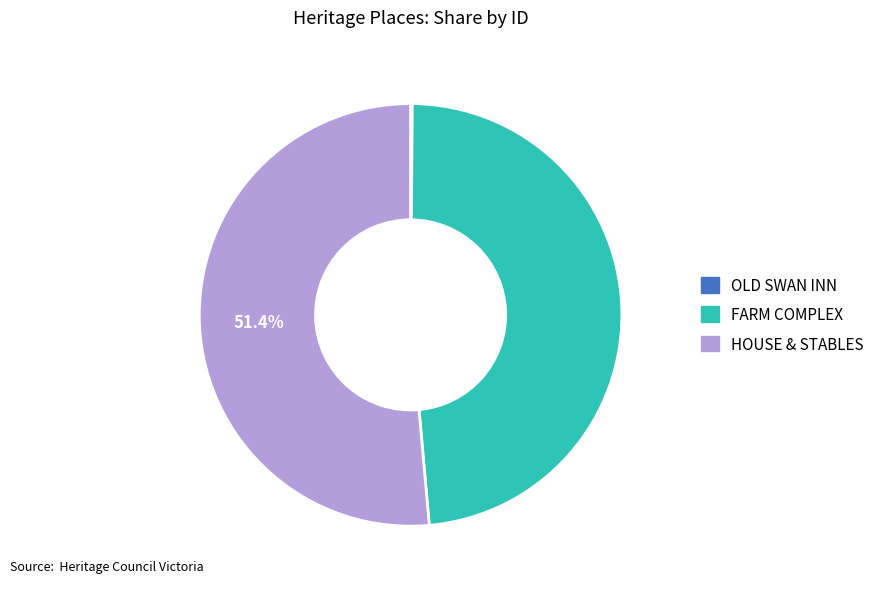

Approximately how many times larger is the value at FARM COMPLEX compared to HOUSE & STABLES?

0.9